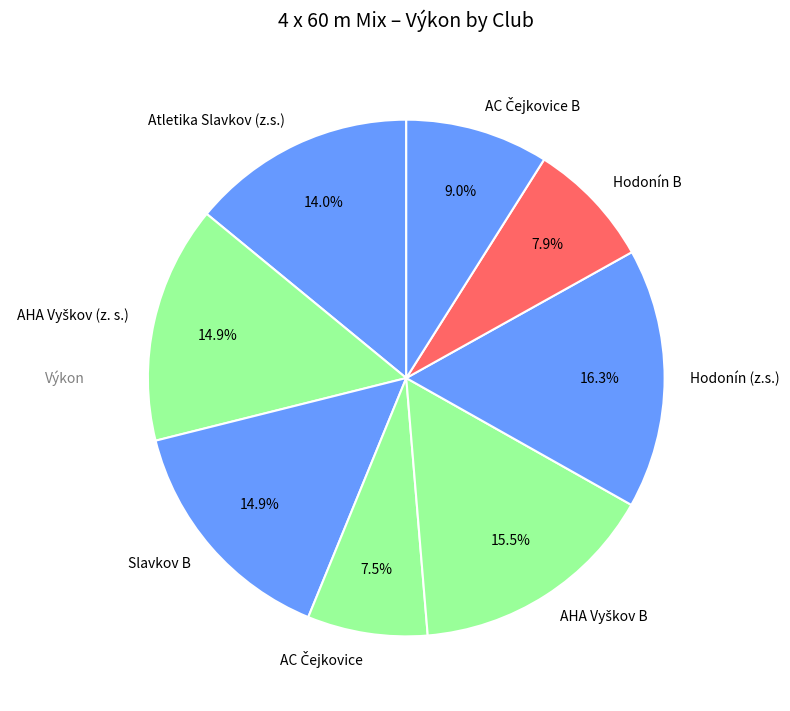

Count the number of slices in the pie.

8